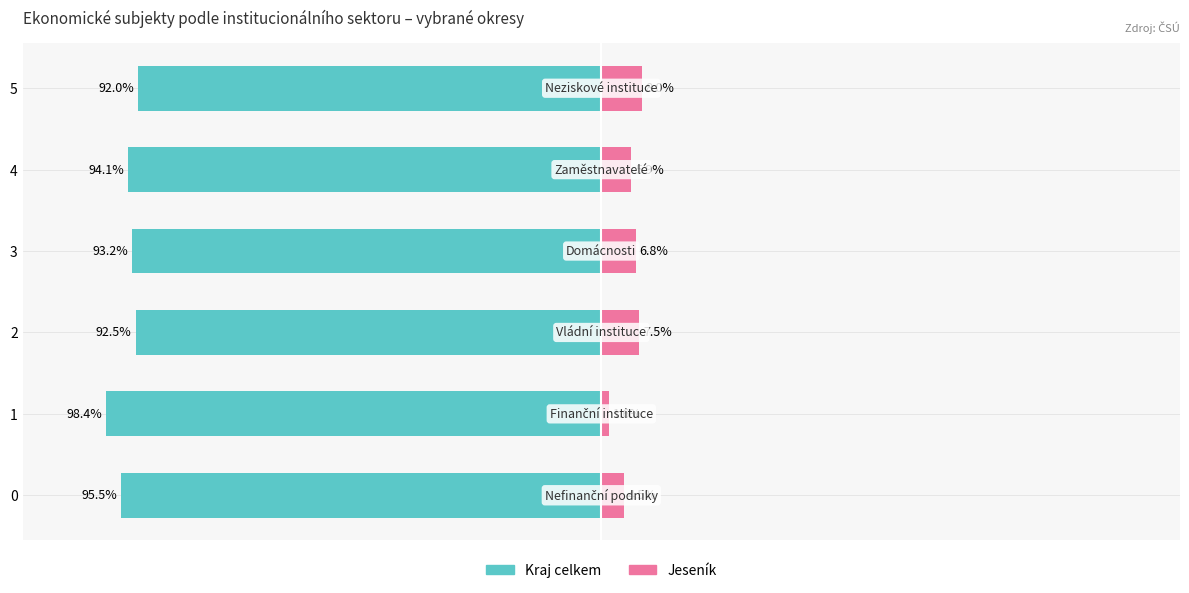

The value of Jeseník at 3 is 12.1. True or false?

False